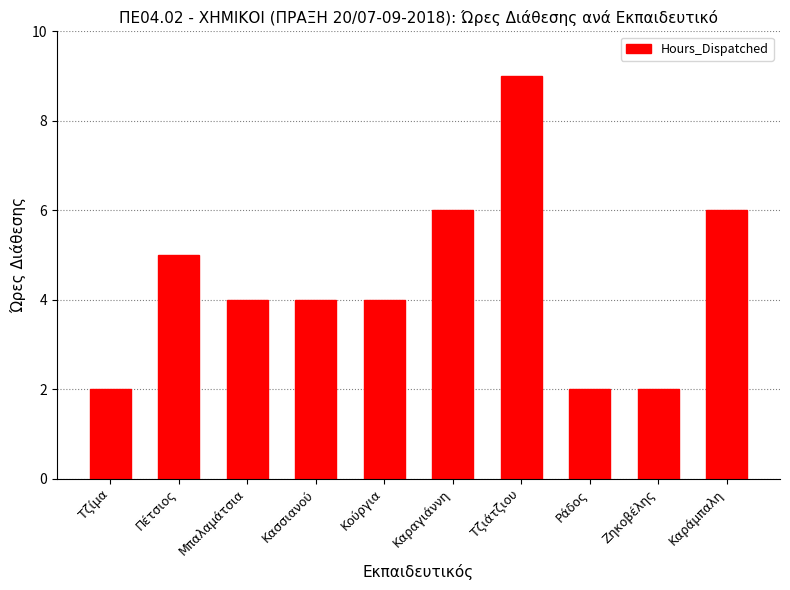

Approximately how many times larger is the value at Ζηκοβέλης compared to Καραγιάννη?

0.3